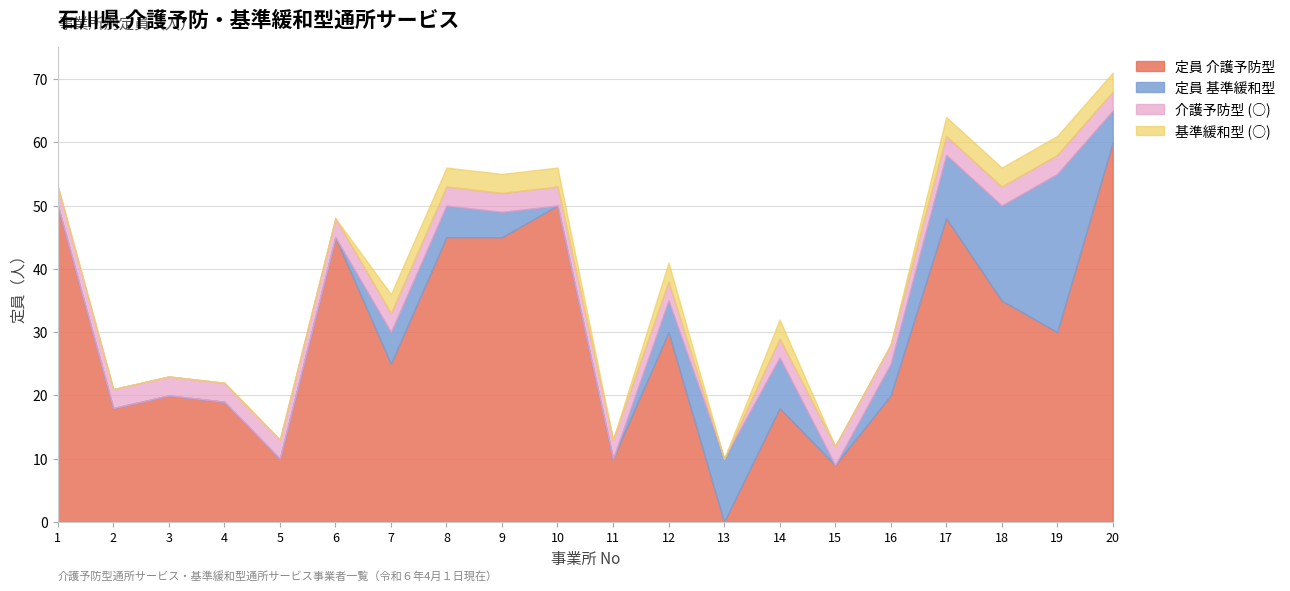

At which label does 定員 基準緩和型 reach its minimum?

1